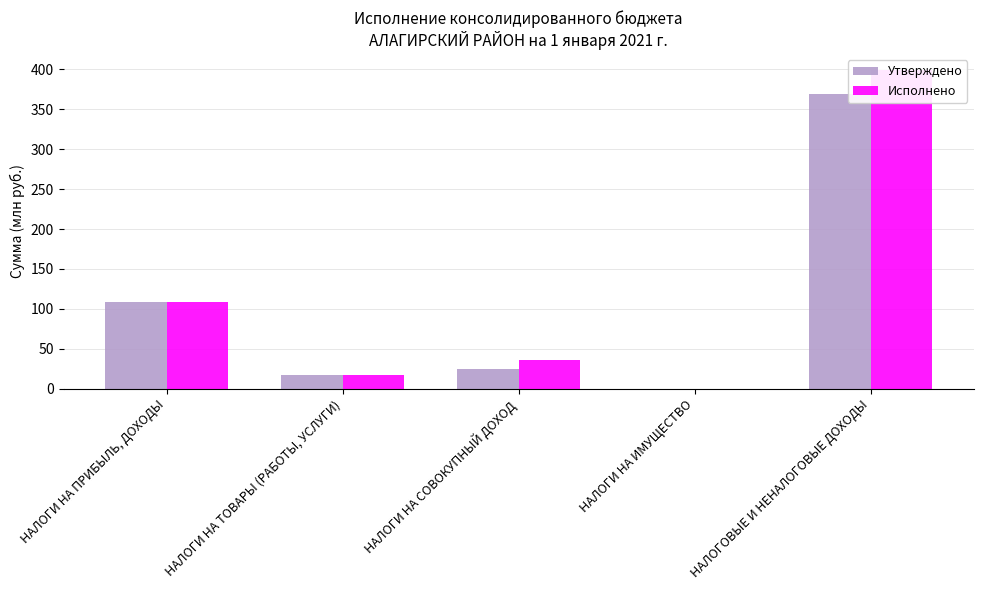

At which category does the chart reach its minimum across all series?

НАЛОГИ НА ИМУЩЕСТВО